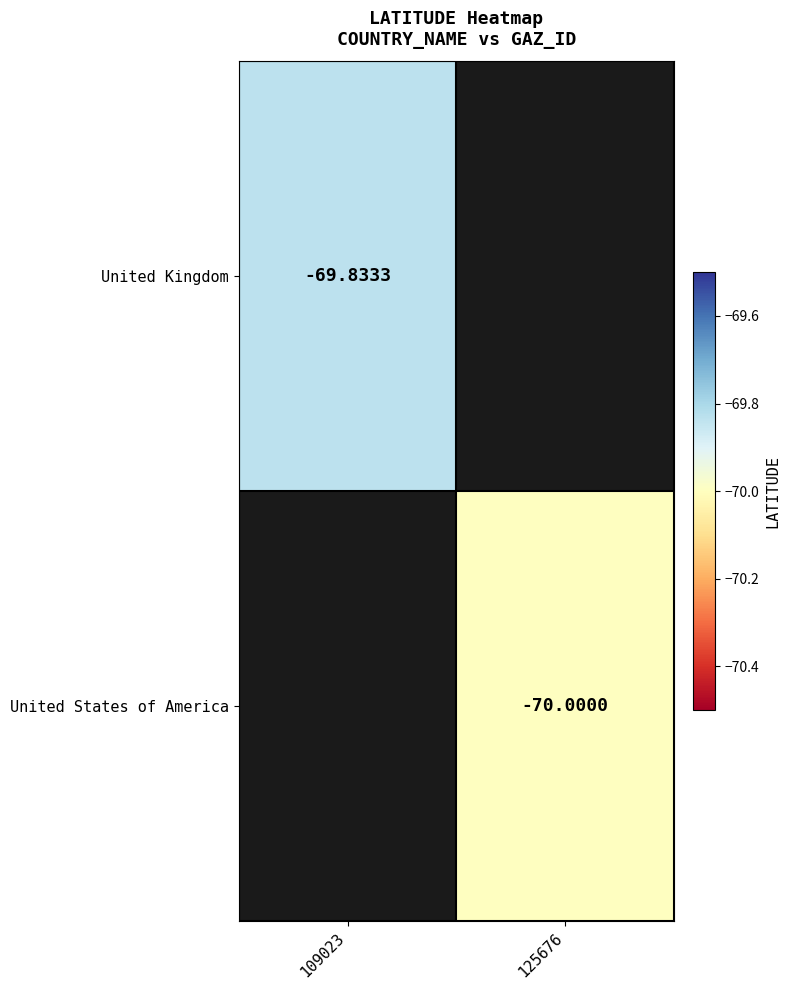

List the labels in order of United States of America value, largest first.

109023, 125676